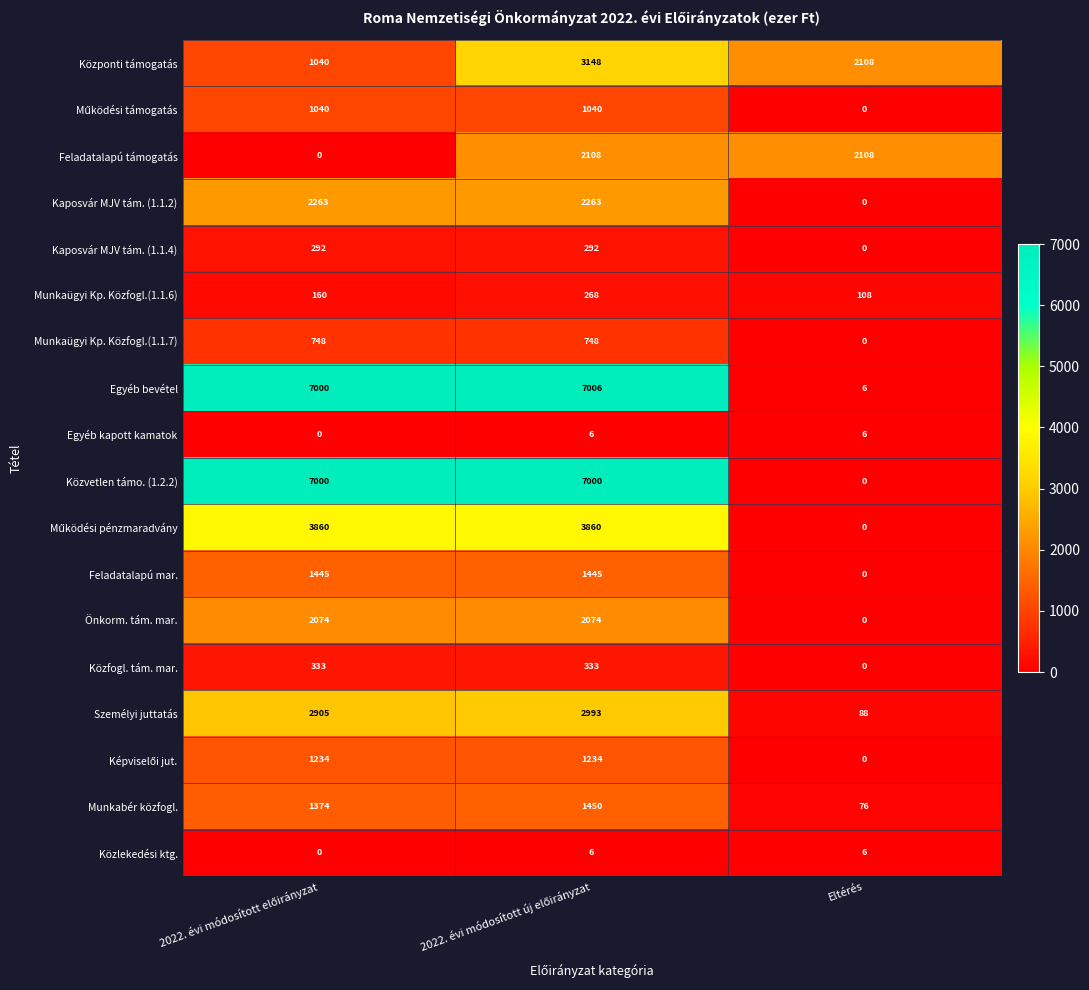

What is the difference between the highest and lowest values at Eltérés?

2108